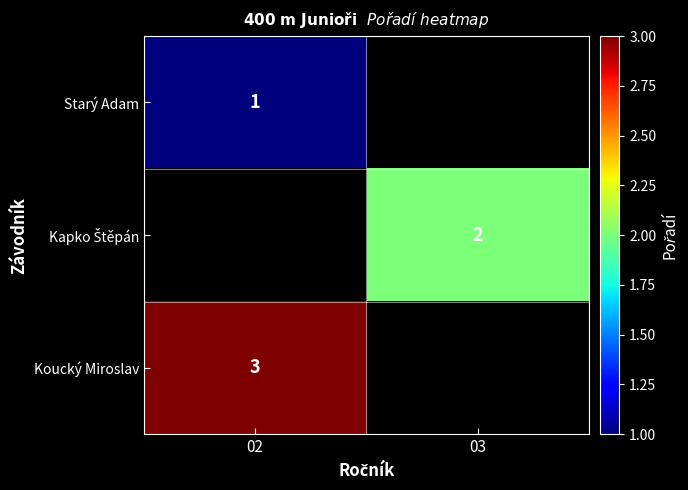

The Starý Adam series shows 2 at 02. True or false?

False